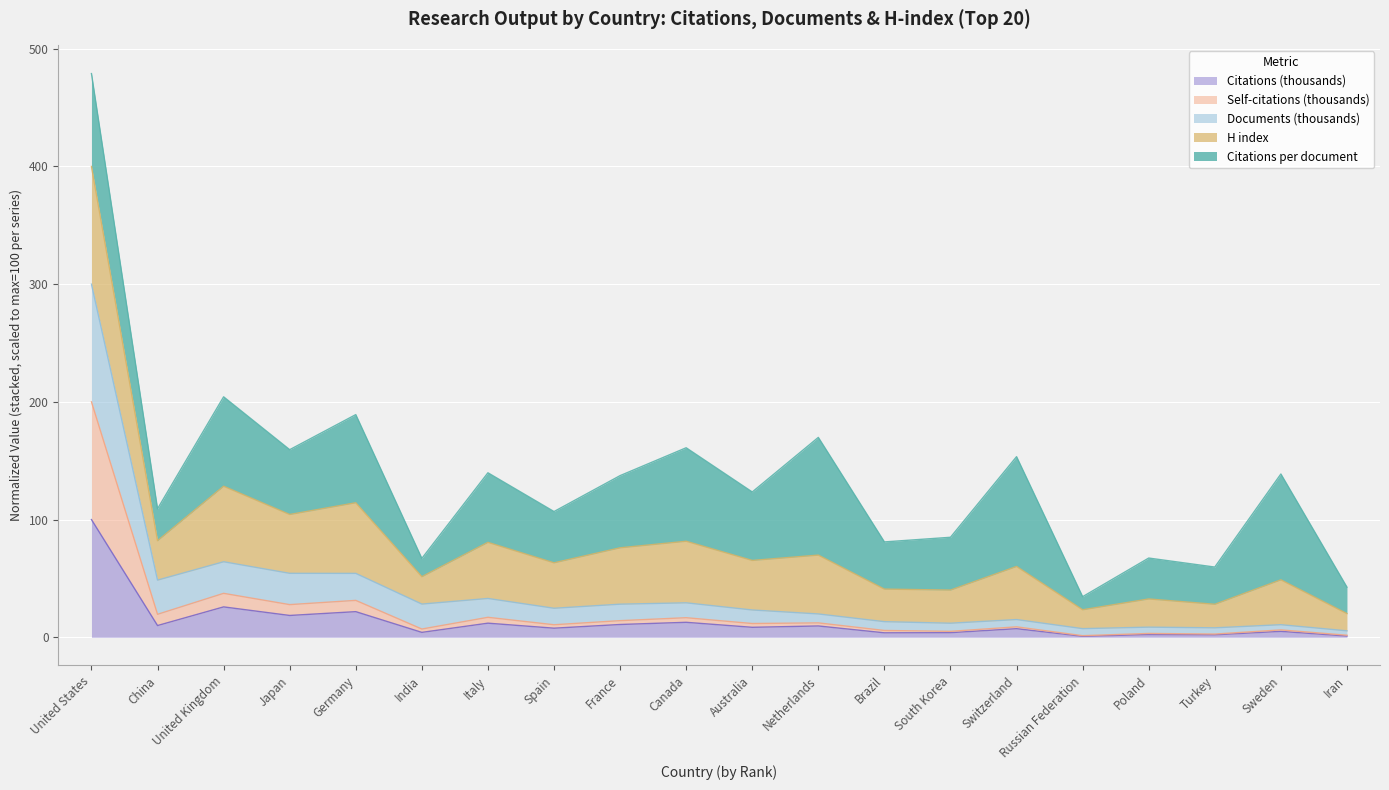

At which category is the sum across all series the highest?

United States